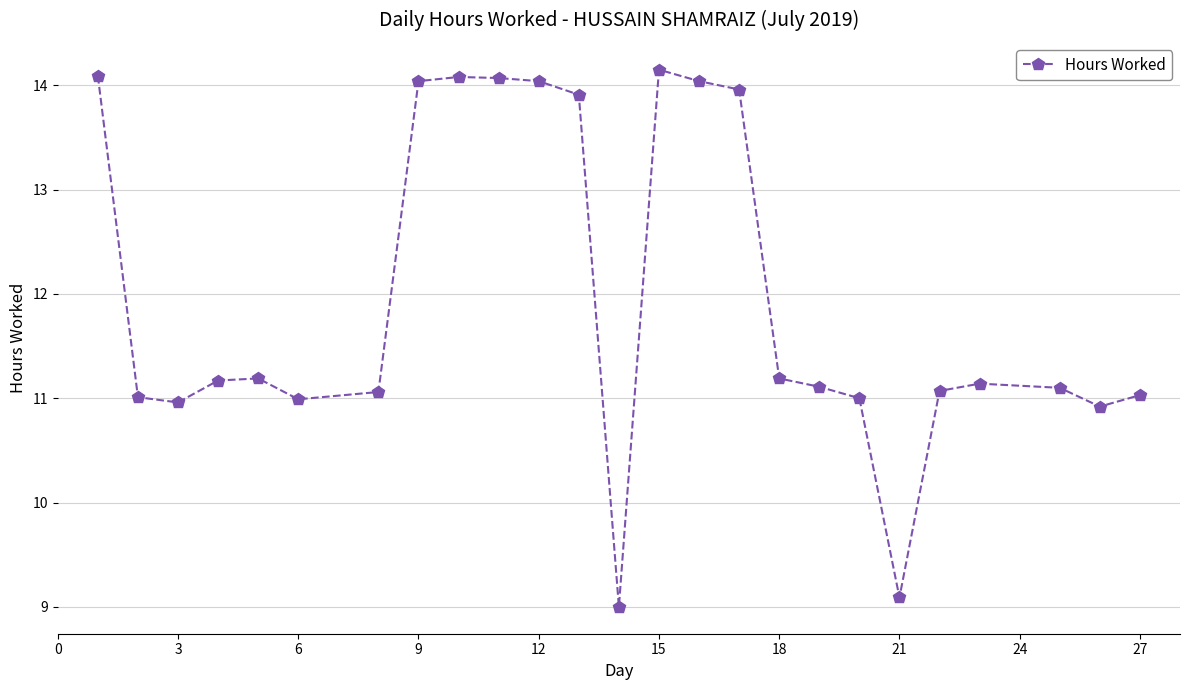

What is the minimum value shown in the chart?

9.0